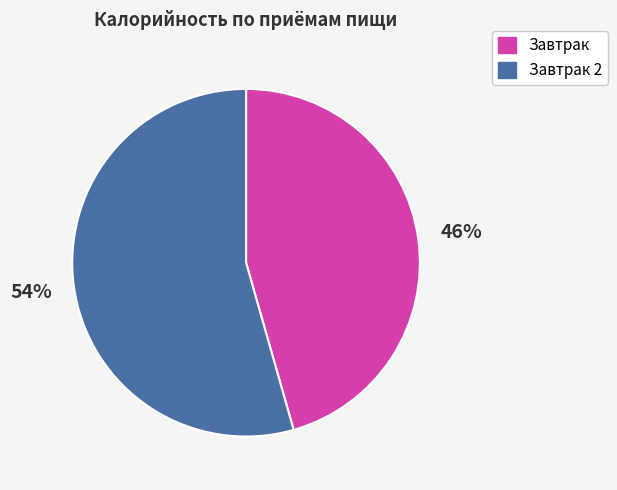

Which has a higher value, Завтрак or Завтрак 2?

Завтрак 2